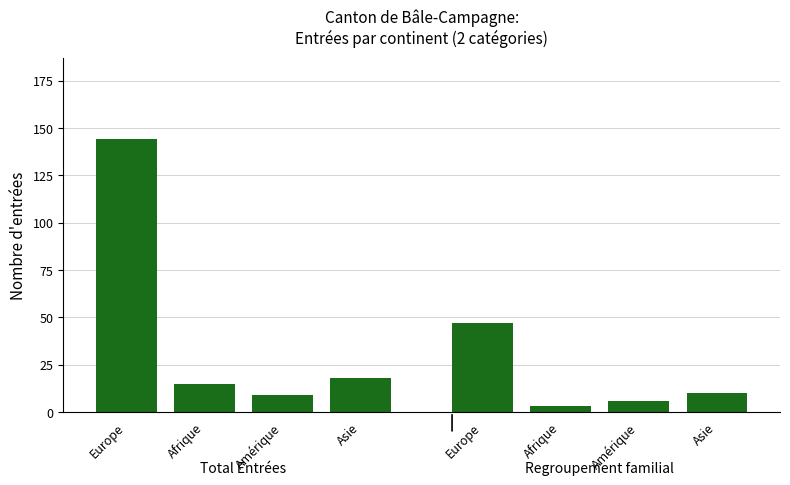

At which label is Total Entrées closest to 76?

Asie